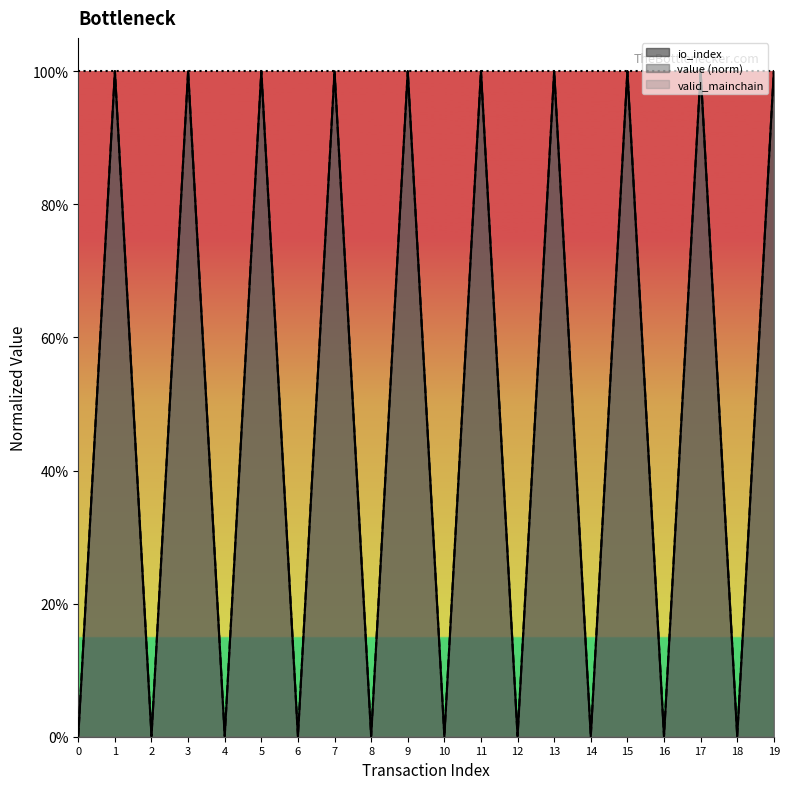

Does the chart display data point markers on the line(s)?

No